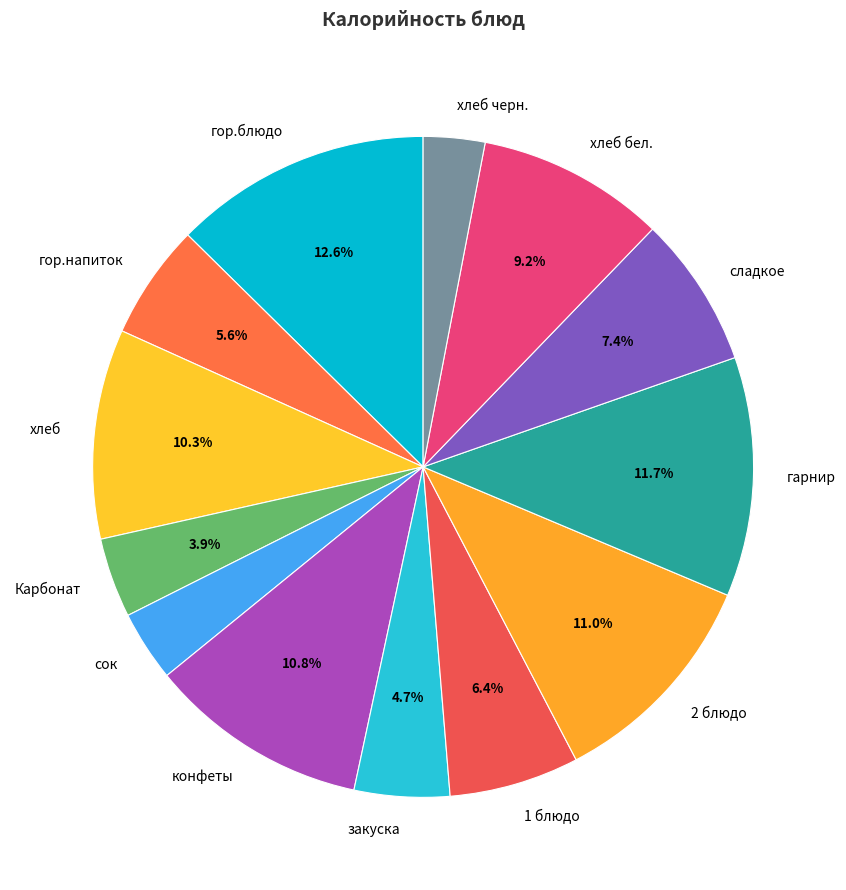

To the nearest percent, what is the difference between the largest and smallest slice percentages?

10%